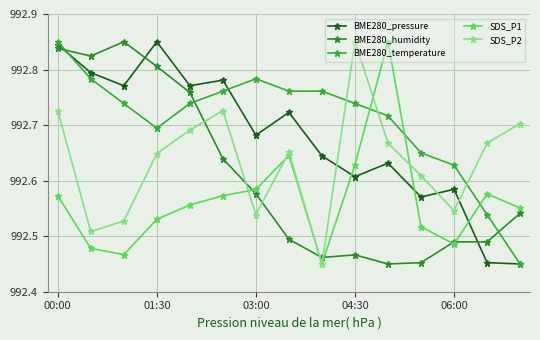

After their last crossing, which series has the higher values: BME280_pressure or BME280_temperature?

BME280_temperature